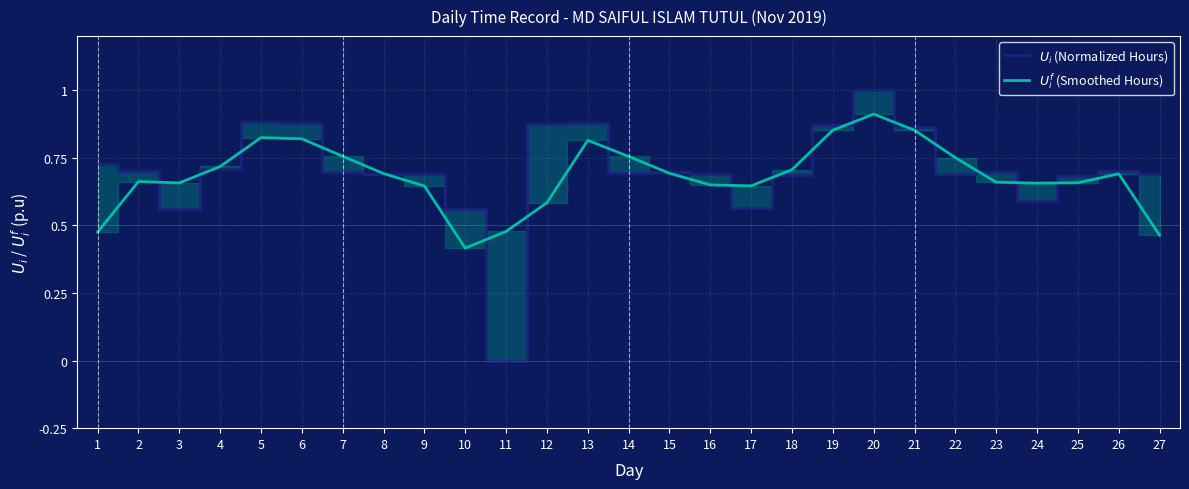

What is the value of the $U_i$ (Normalized Hours) point at the 1st from the left?

0.7